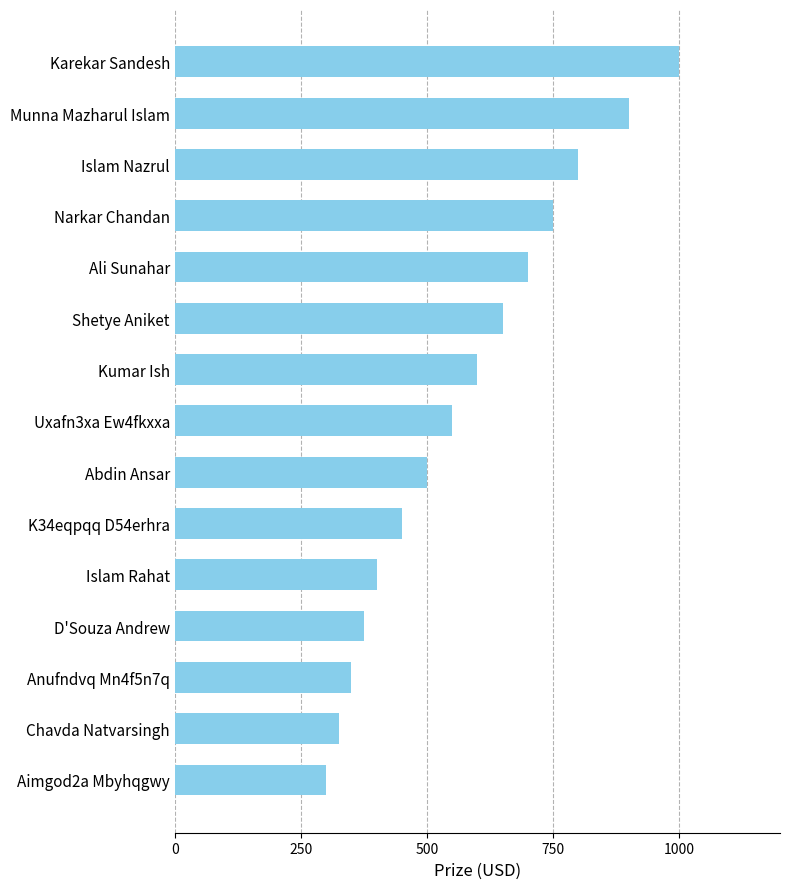

The value at Islam Rahat is 400. True or false?

True